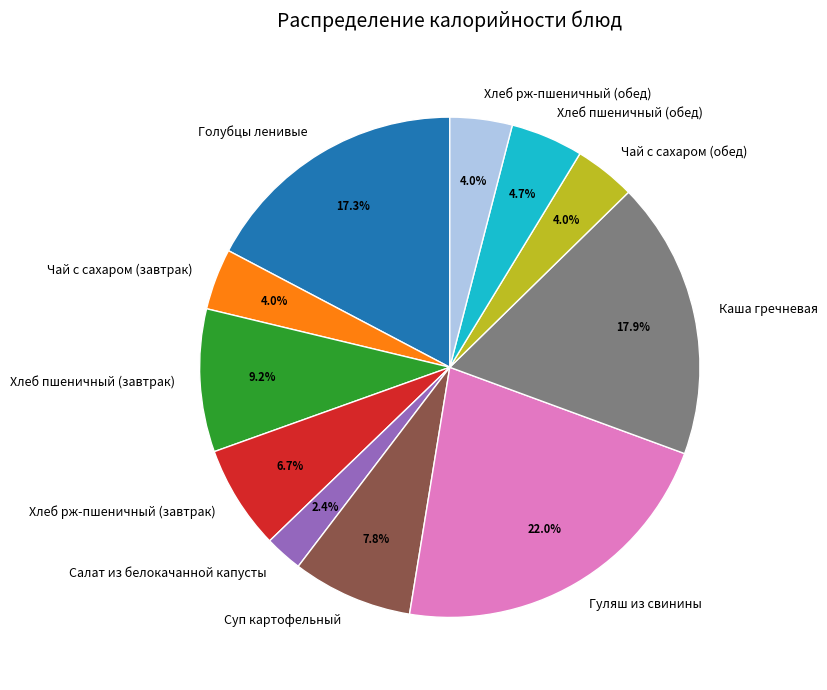

The Суп картофельный slice represents 16% of the pie. True or false?

False